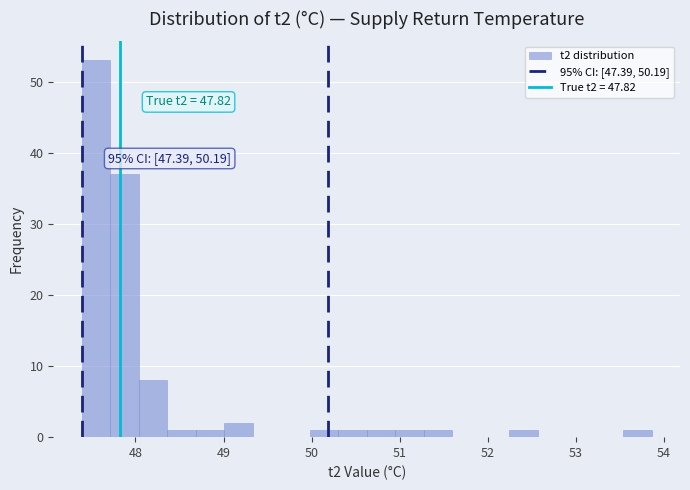

Read against the x-axis, roughly where is the centre of the tallest bar?

47.6